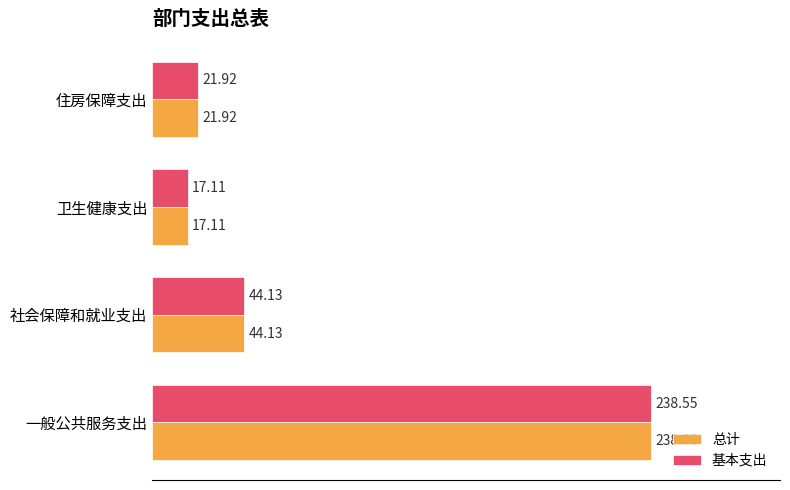

What is the average value of the 总计 series?

80.4